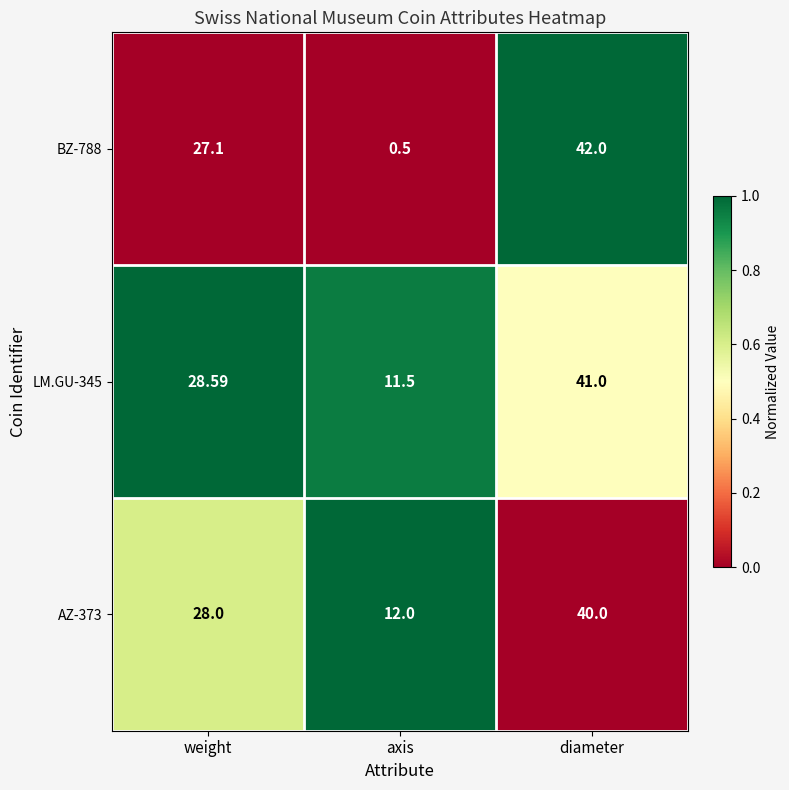

What is the greatest value displayed?

42.0